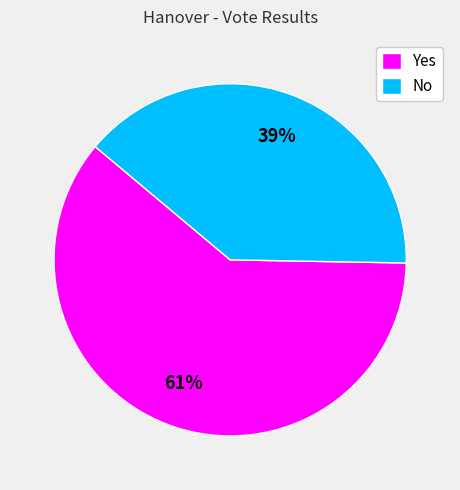

To the nearest percent, what is the difference between the Yes and No slice percentages?

22%